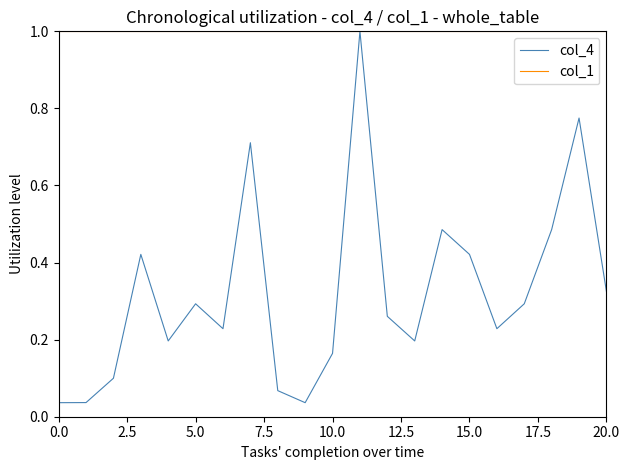

List the series in order of their overall mean, highest first.

col_1, col_4